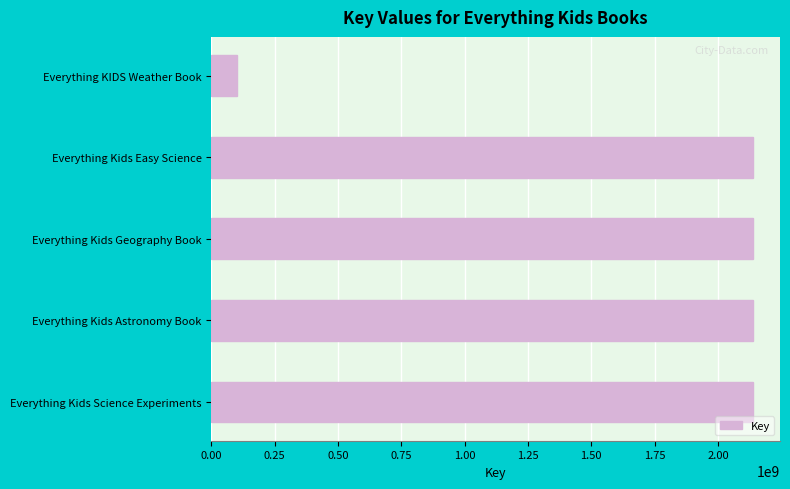

The chart shows a value of 2137694600 at Everything Kids Astronomy Book. True or false?

True